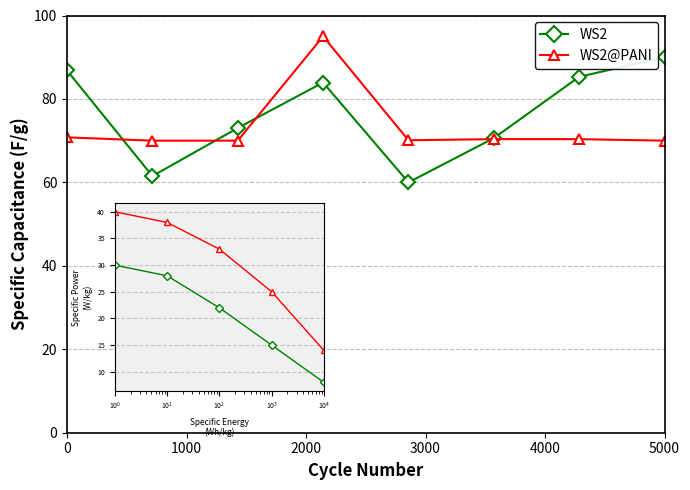

What is the difference between the maximum and minimum values in the WS2@PANI series?

25.0